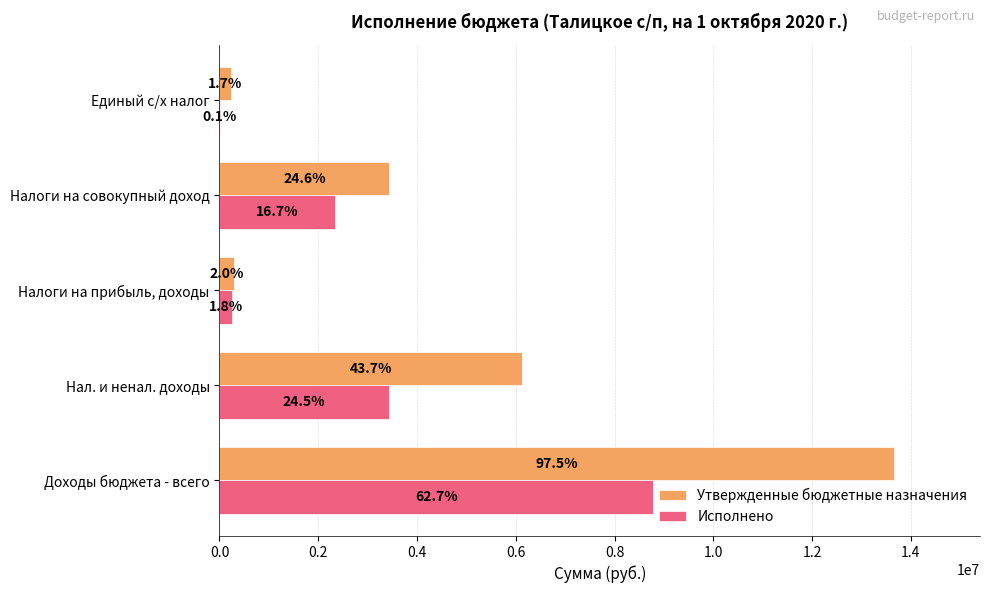

What is the sum of all Исполнено values?

14802490.7